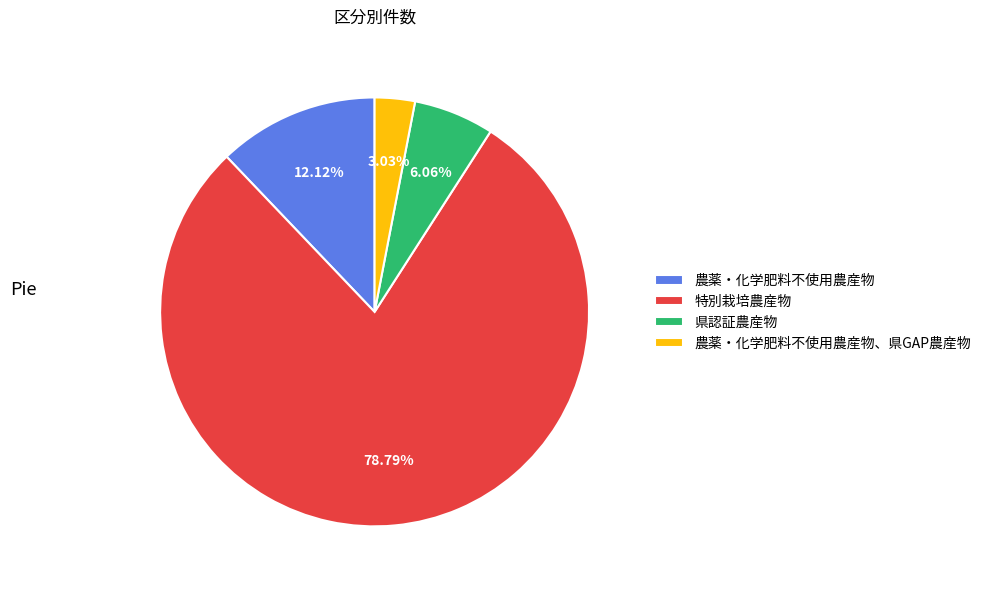

What percentage is NOT represented by 特別栽培農産物?

21.2%